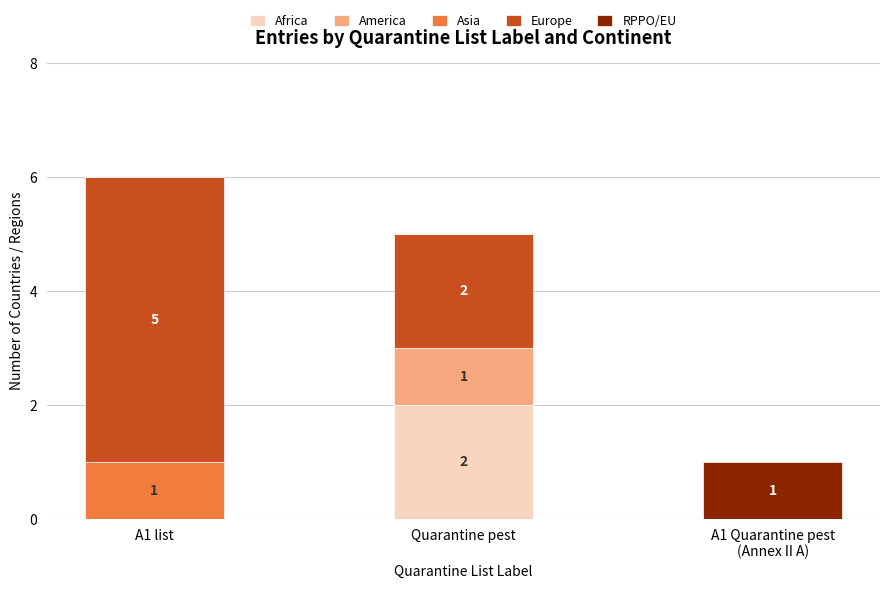

At which category is the sum across all series the highest?

A1 list